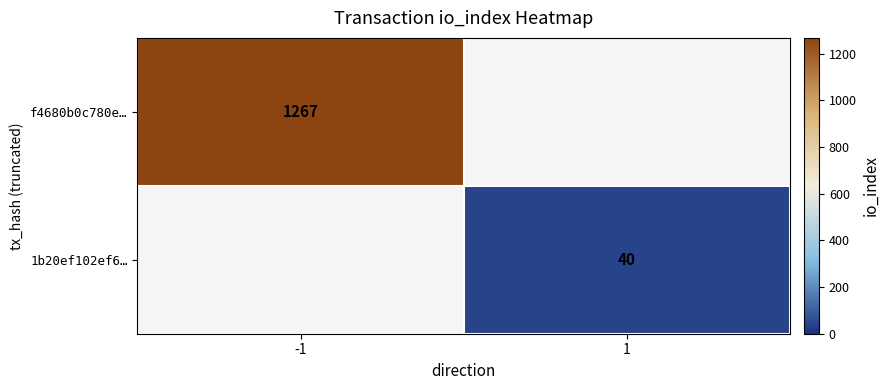

The f4680b0c780e… series shows 1267 at -1. True or false?

True